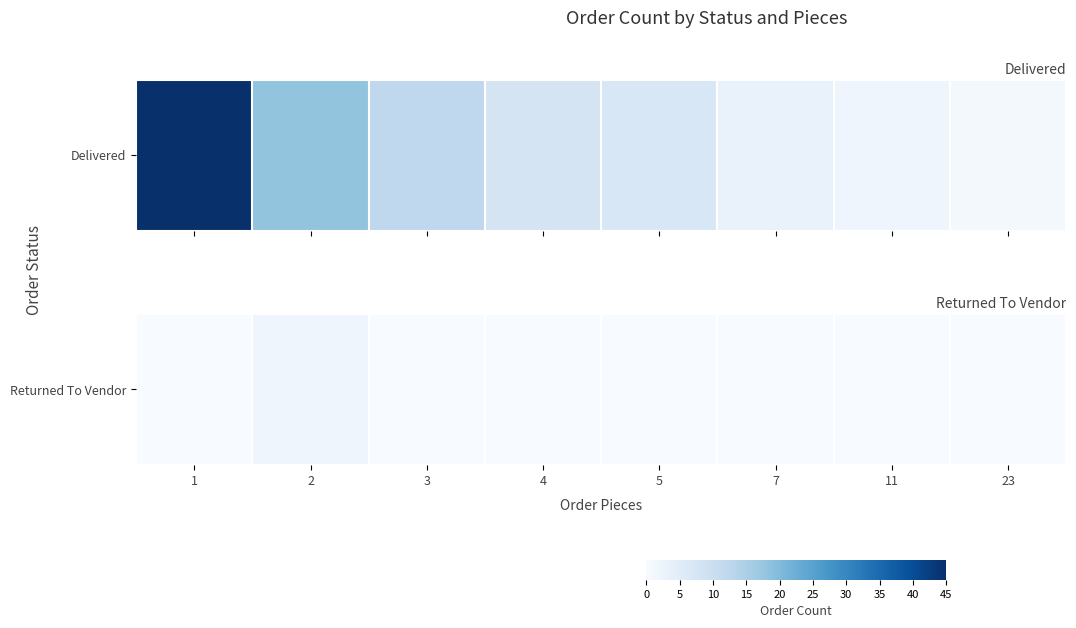

Which category has the lowest value across all series?

1